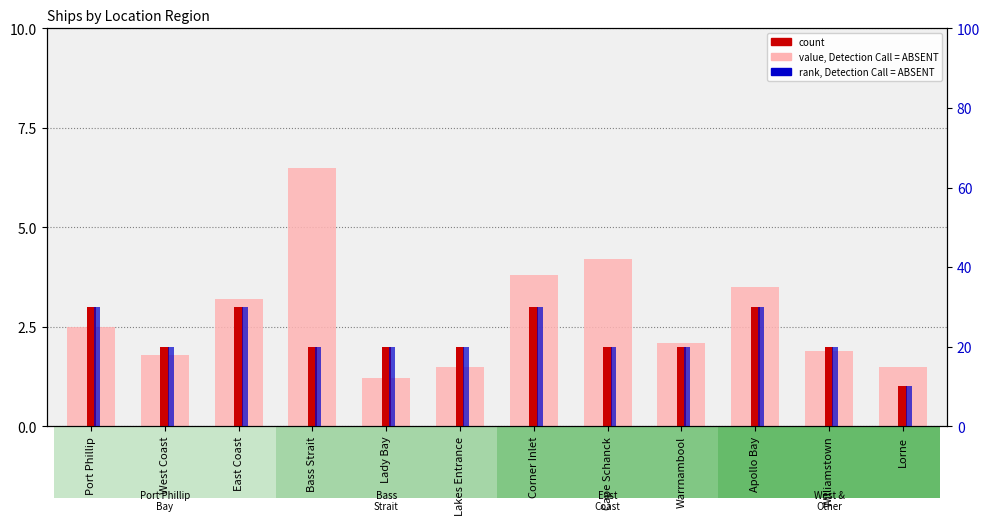

What is the difference between the maximum and second lowest values in the count series?

1.0